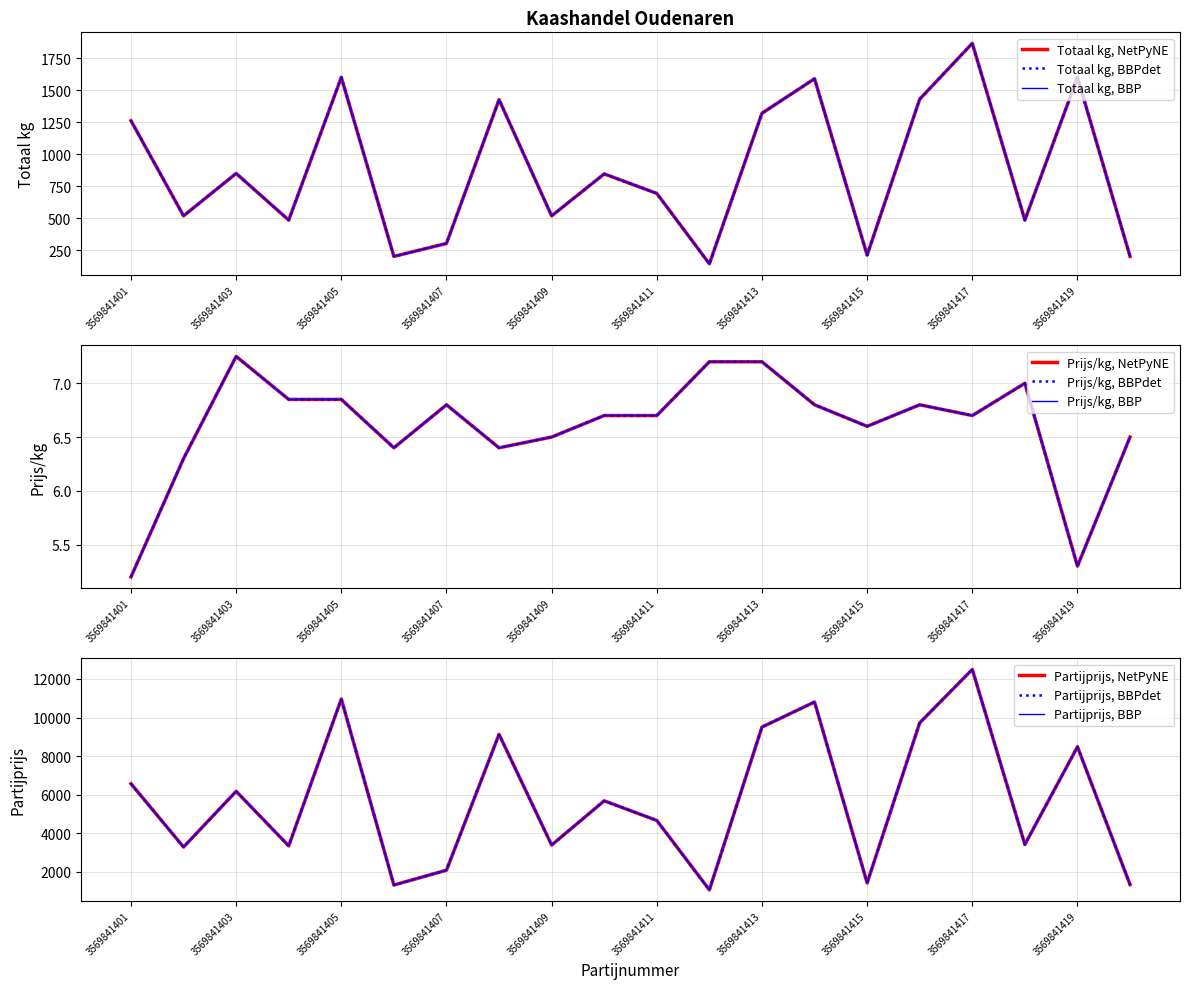

True or false: Totaal kg has a value of 851.0 at 3569841403.

True